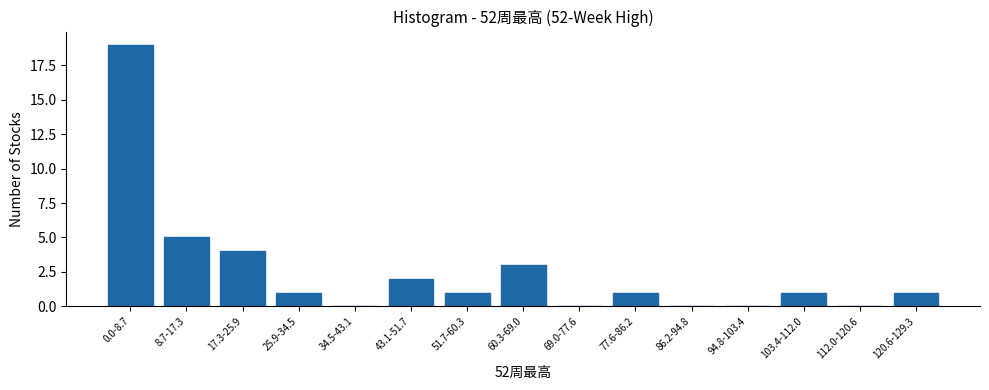

Reading left to right, list all the values displayed in this chart.

0.0-8.7=19	8.7-17.3=5	17.3-25.9=4	25.9-34.5=1	34.5-43.1=0	43.1-51.7=2	51.7-60.3=1	60.3-69.0=3	69.0-77.6=0	77.6-86.2=1	86.2-94.8=0	94.8-103.4=0	103.4-112.0=1	112.0-120.6=0	120.6-129.3=1